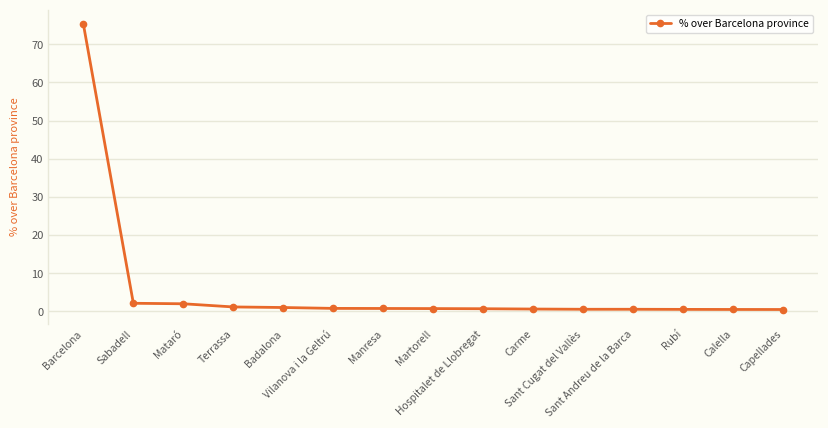

What is the difference between the maximum and minimum values?

74.8